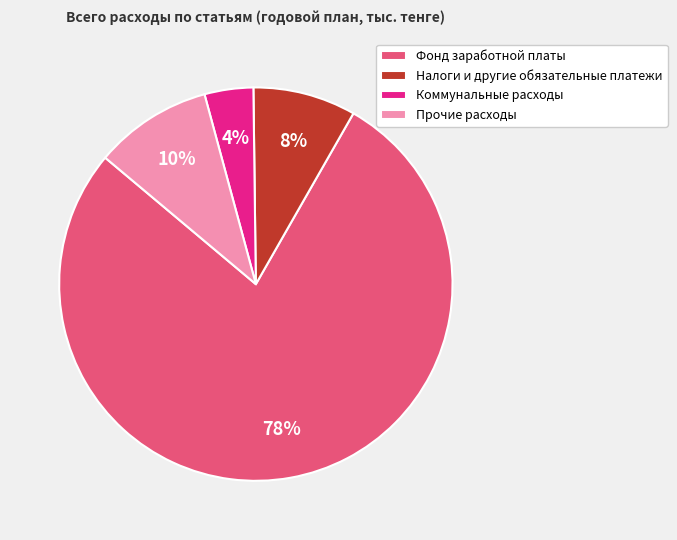

To the nearest percent, what percentage of the pie is Налоги и другие обязательные платежи?

8%